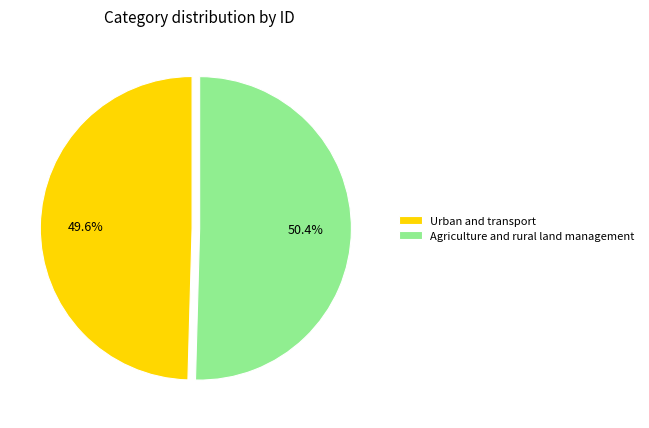

The Agriculture and rural land management slice represents 50% of the pie. True or false?

True